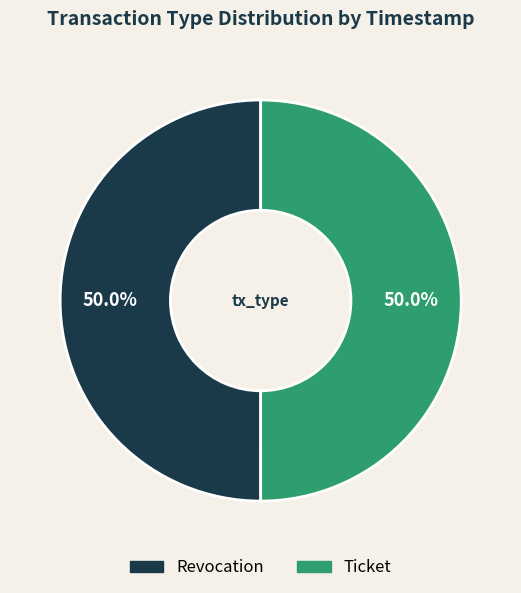

What percentage is NOT represented by Revocation?

50.0%